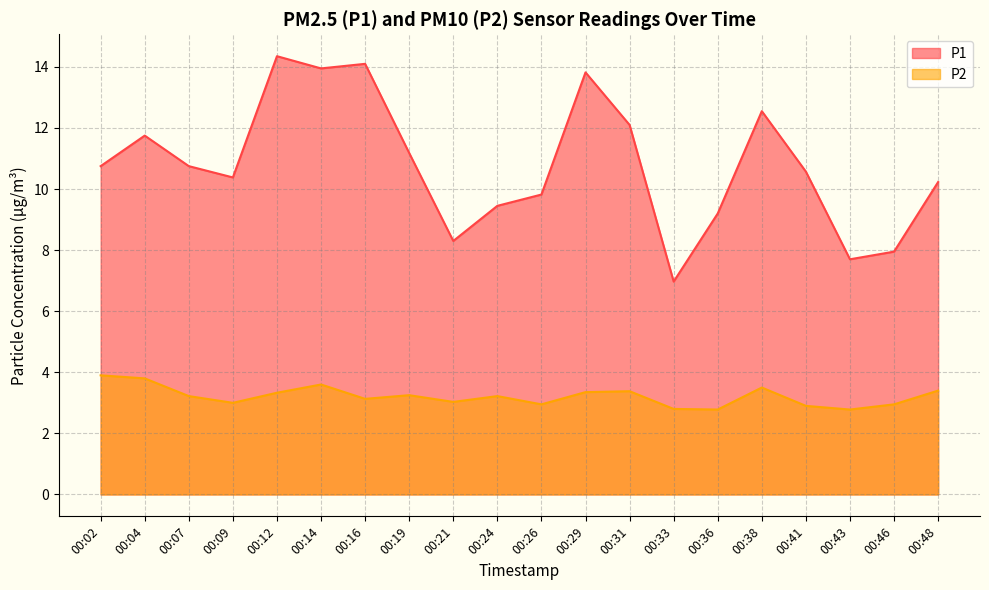

What are all the series names shown in the legend?

P1, P2